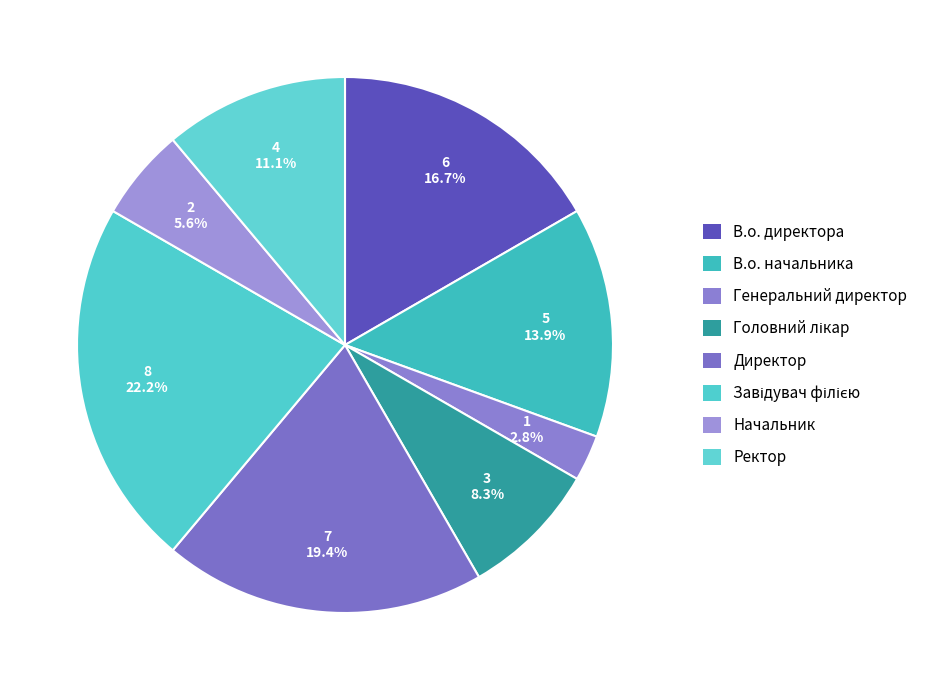

Count the number of slices in the pie.

8